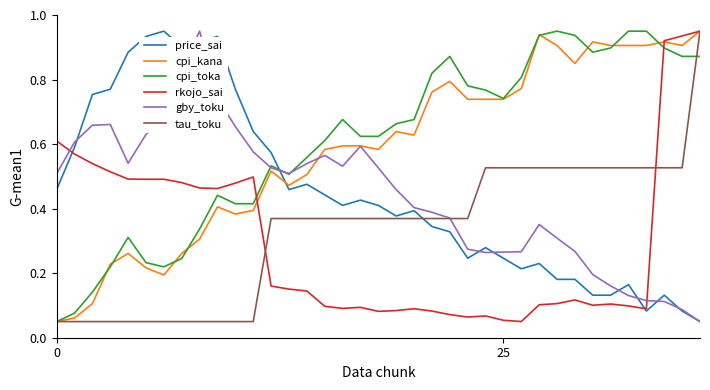

What are all the series names shown in the legend?

price_sai, cpi_kana, cpi_toka, rkojo_sai, gby_toku, tau_toku